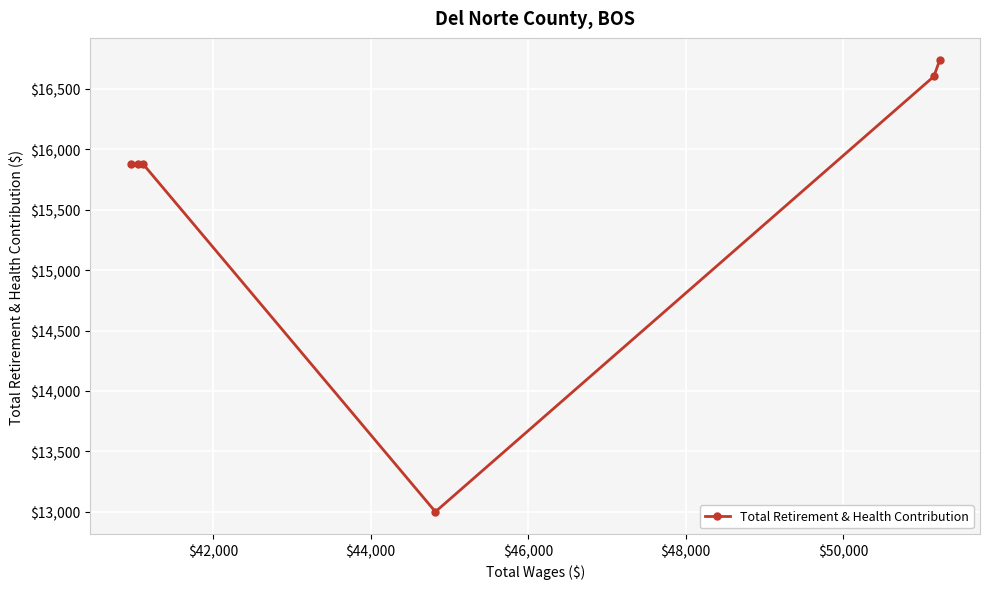

True or false: there are more than 1 points higher than both neighbors.

False